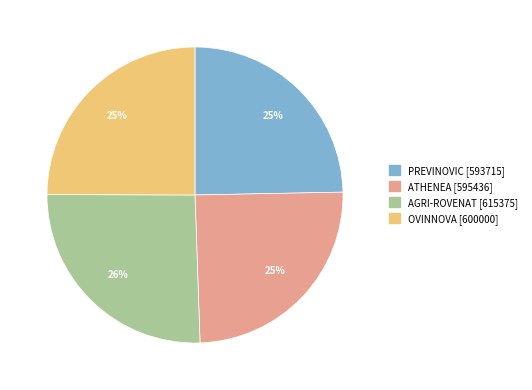

Approximately how many times larger is the value at ATHENEA [595436] compared to PREVINOVIC [593715]?

1.0